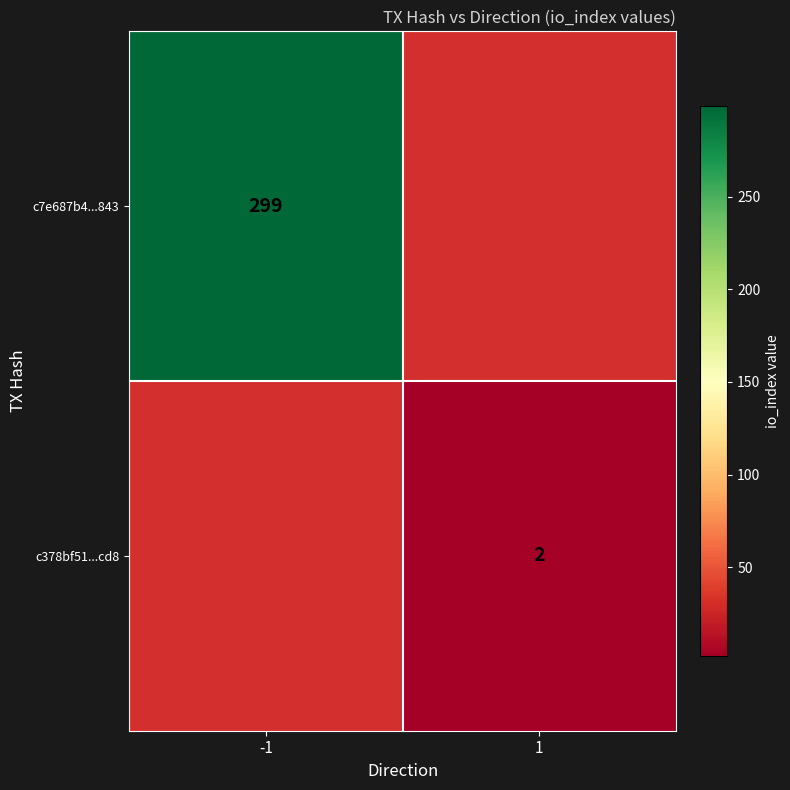

Count the number of data series in this chart.

2